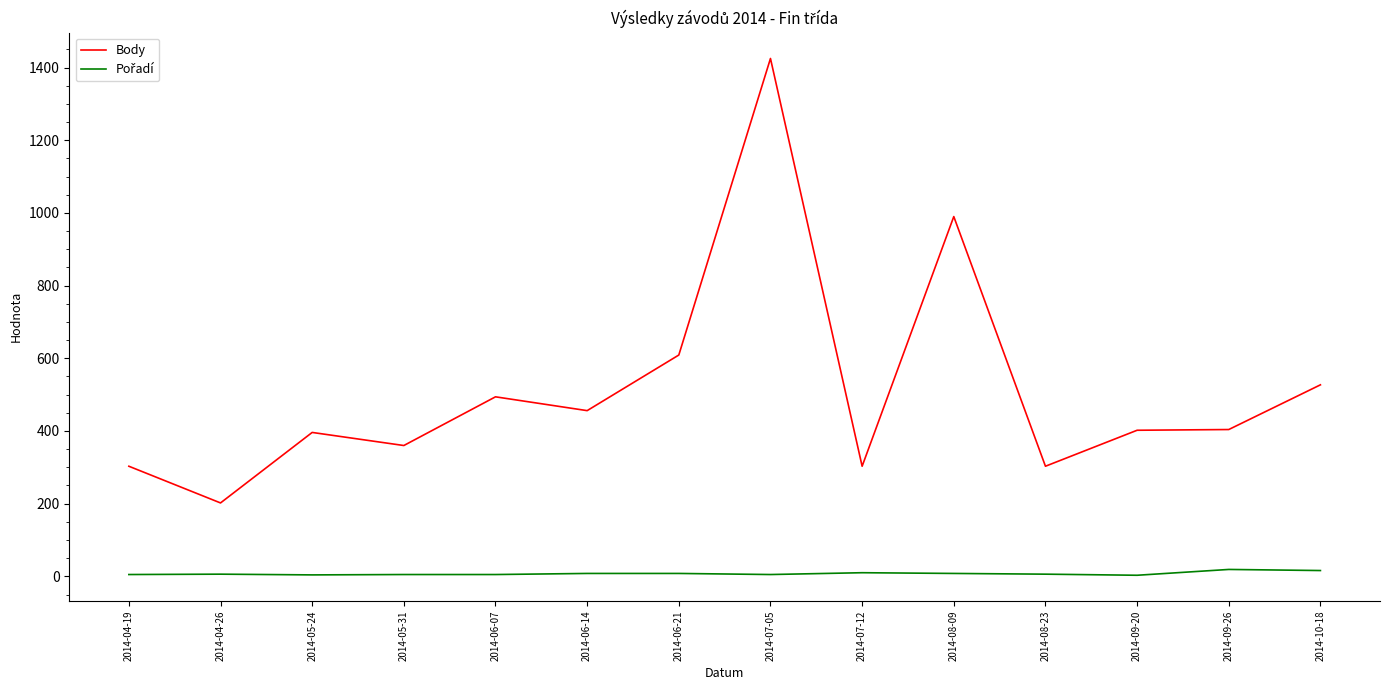

Between 2014-05-31 and 2014-06-21, which series saw the biggest shift?

Body